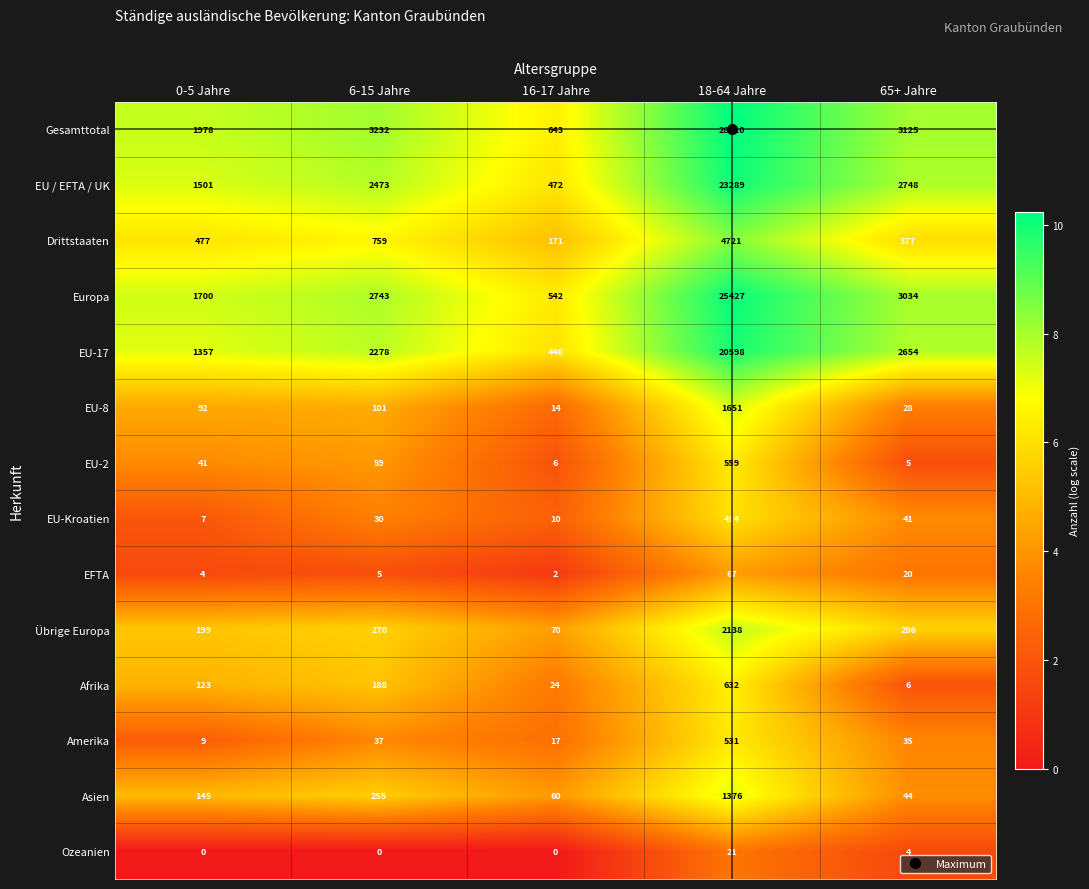

Is it true that Europa equals 12580 at 18-64 Jahre?

False